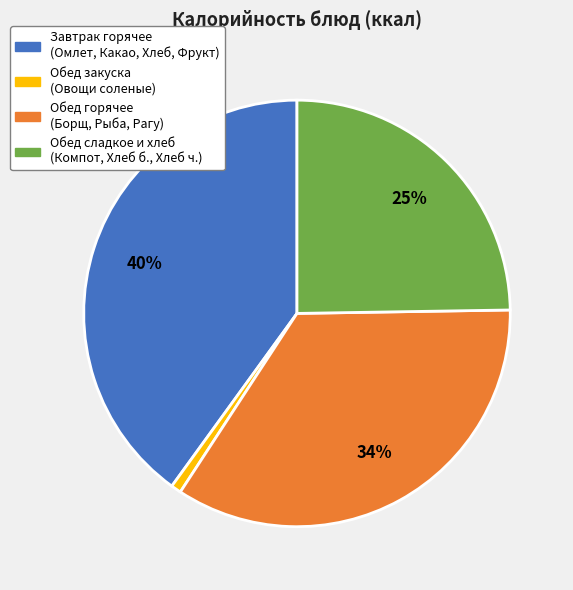

To the nearest percent, what percentage of the pie is Обед закуска (Овощи соленые)?

1%